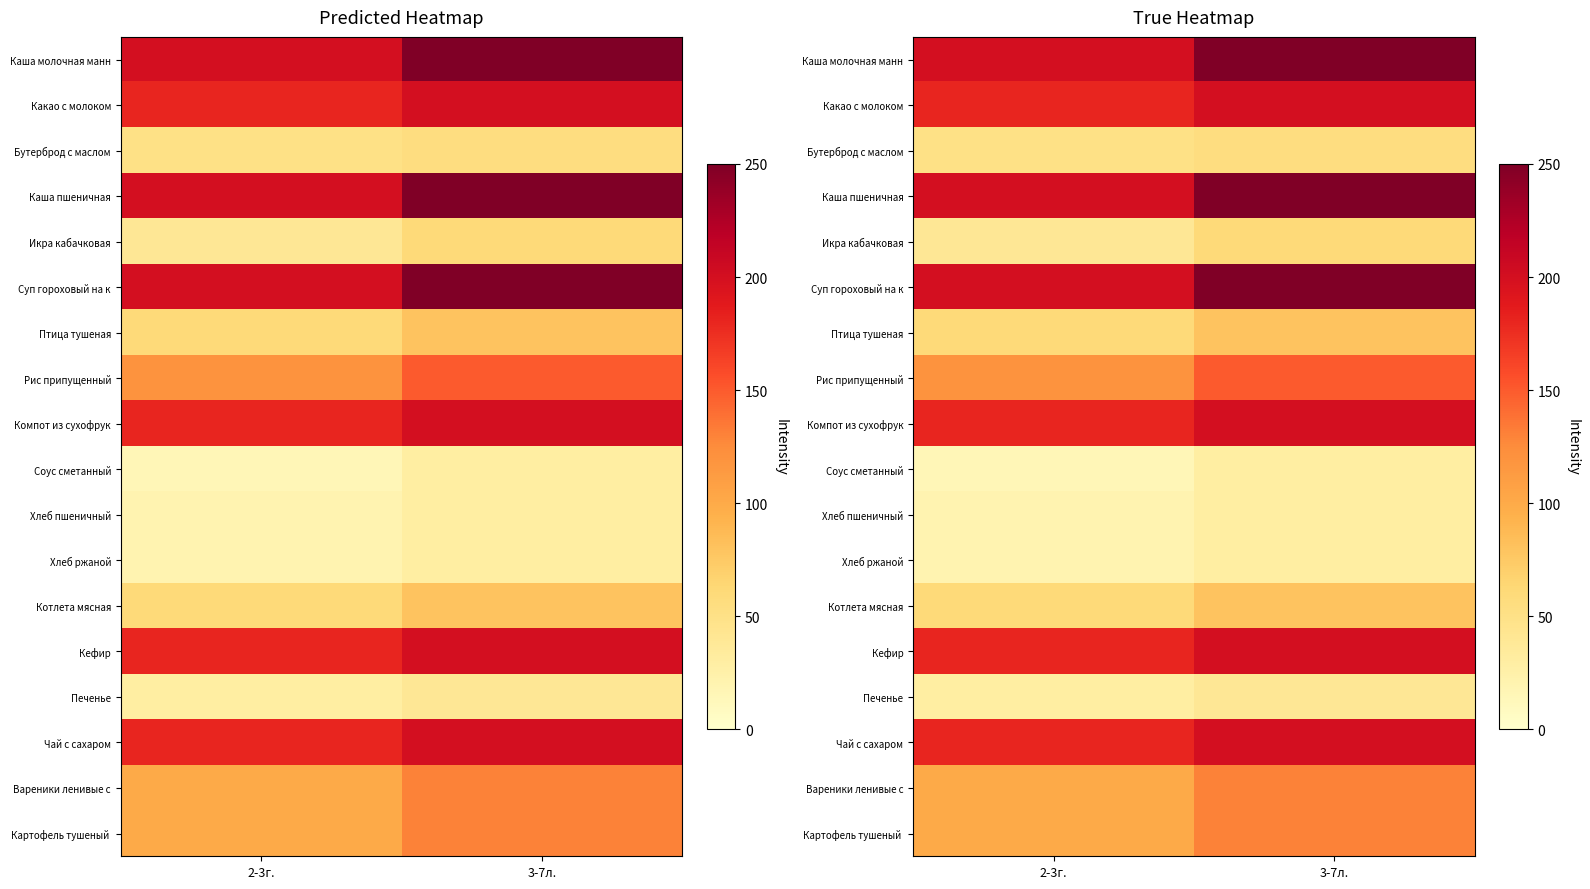

At how many categories does at least one series exceed 248?

1